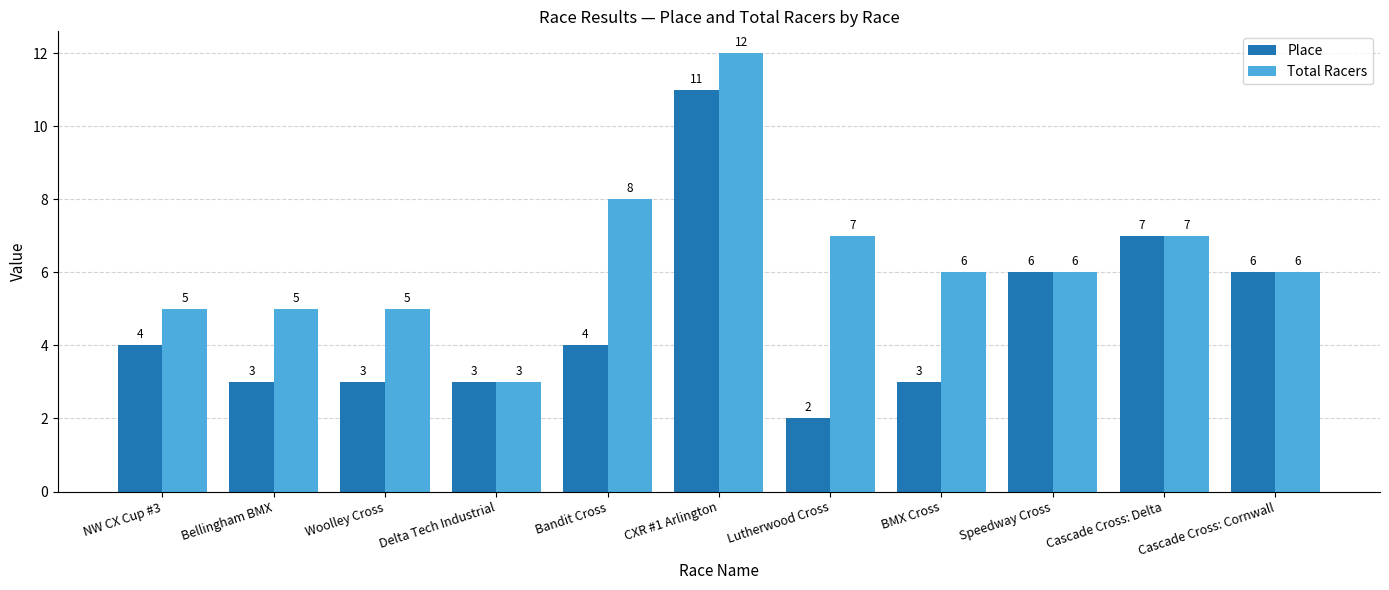

How many data points in Total Racers are less than 6?

4